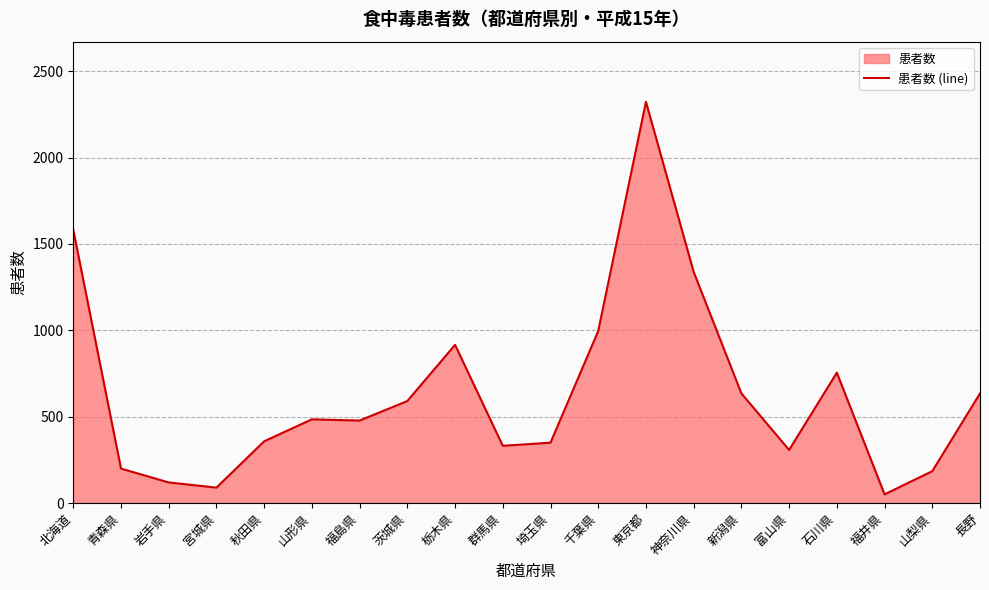

How many series are shown in this chart?

1